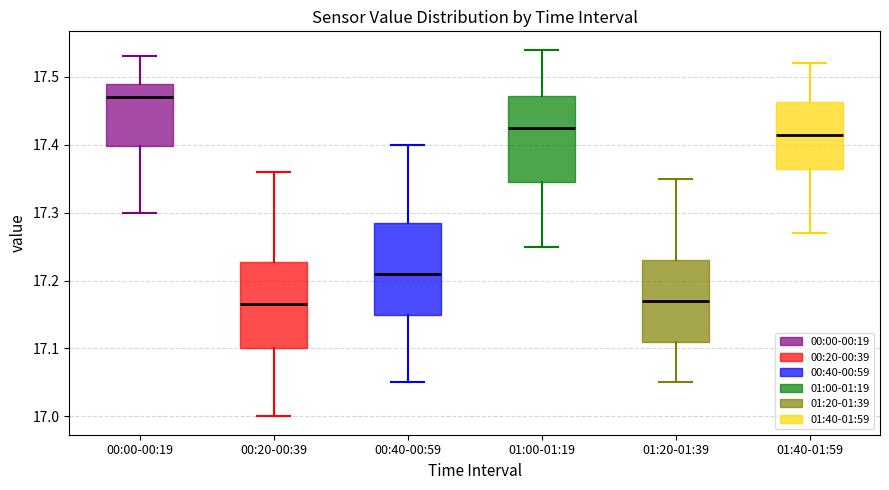

Reading left to right, transcribe this box plot: for each box, give where its median line is, the range the box spans, and where its two whiskers end, as read against the y-axis. The values are not printed on the chart, so give them approximately, as read against the axis.

00:00-00:19: median 17.47, box 17.40 to 17.49, whiskers 17.30 to 17.53
00:20-00:39: median 17.17, box 17.10 to 17.23, whiskers 17.00 to 17.36
00:40-00:59: median 17.21, box 17.15 to 17.29, whiskers 17.05 to 17.40
01:00-01:19: median 17.43, box 17.35 to 17.47, whiskers 17.25 to 17.54
01:20-01:39: median 17.17, box 17.11 to 17.23, whiskers 17.05 to 17.35
01:40-01:59: median 17.42, box 17.37 to 17.46, whiskers 17.27 to 17.52